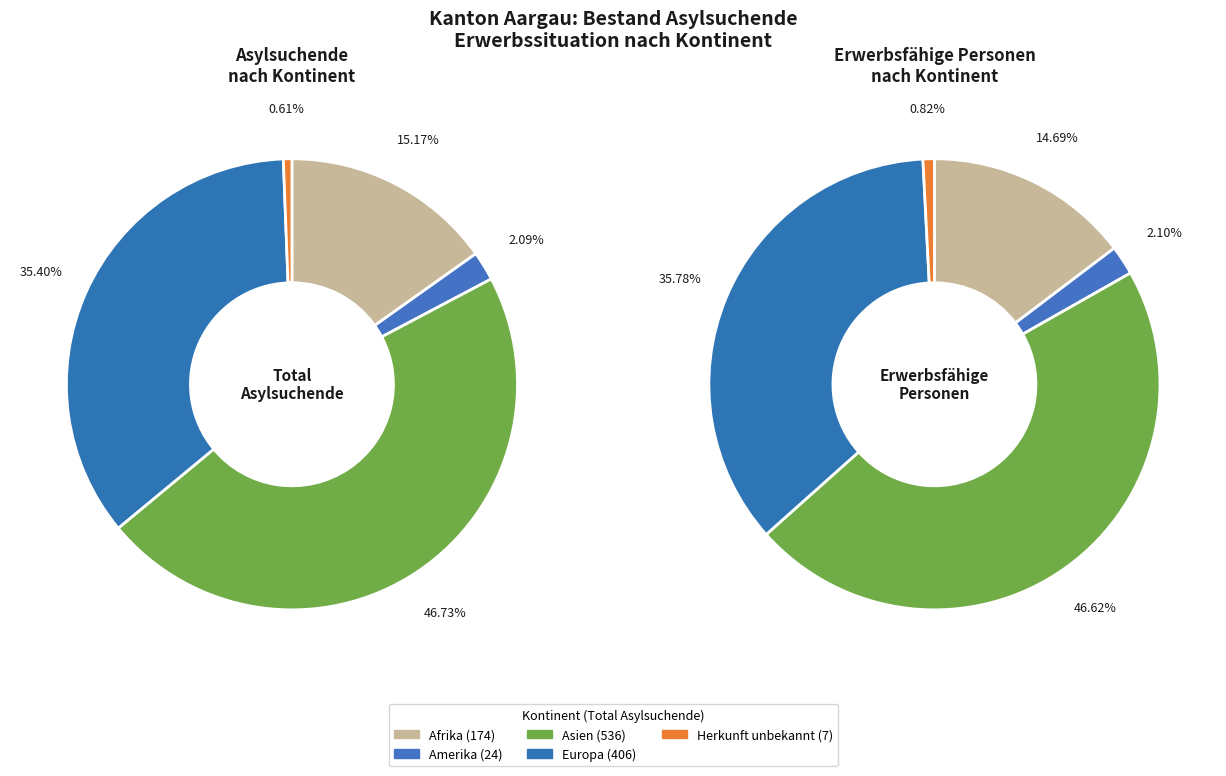

To the nearest percent, what is the average slice percentage?

20%